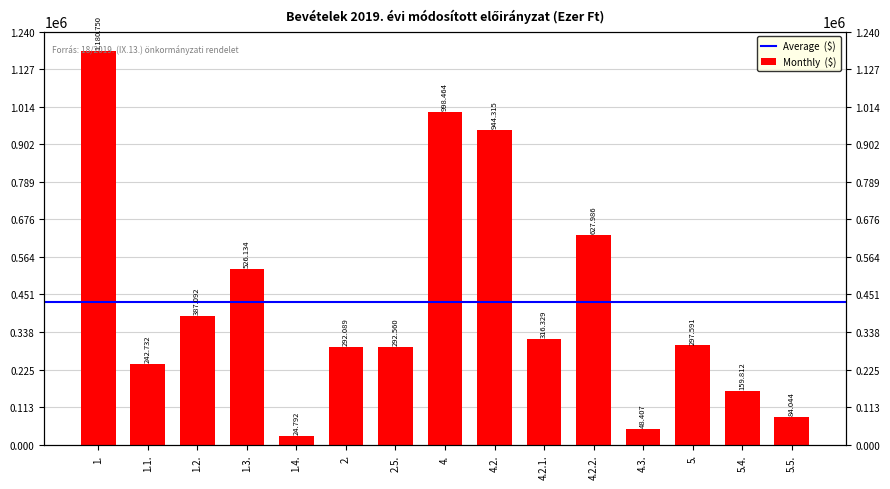

What is the ratio of the value at 1.4. to the value at 4.3.?

0.5